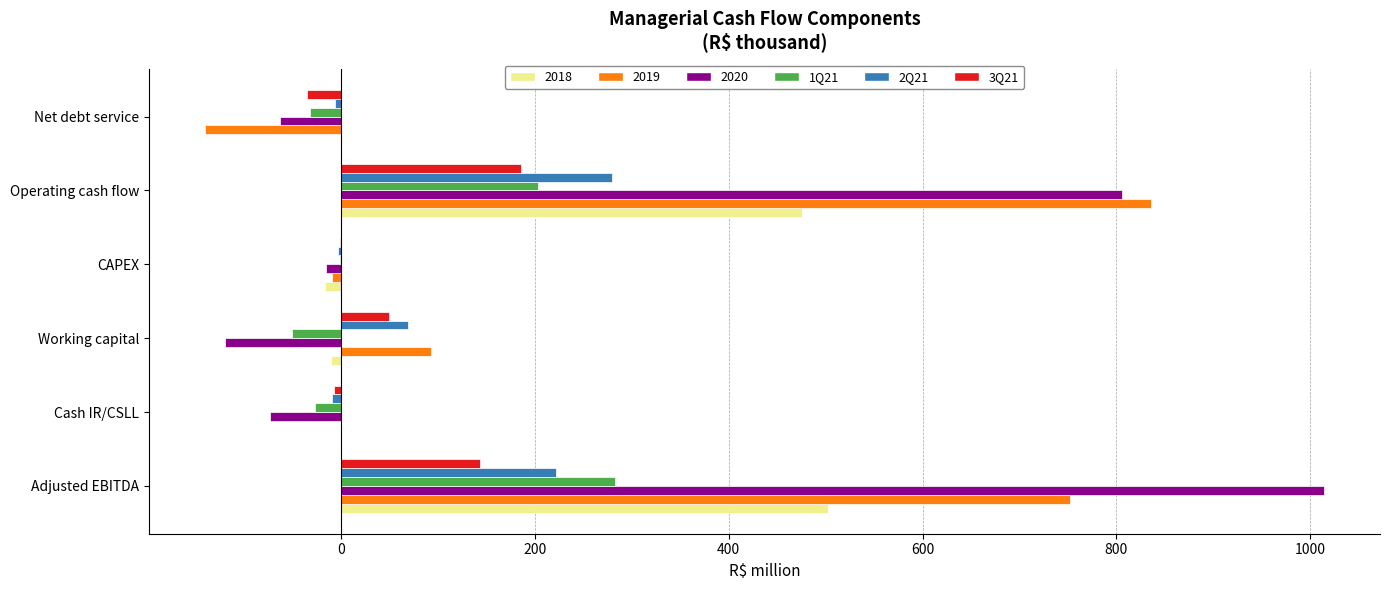

What are all the series names shown in the legend?

2018, 2019, 2020, 1Q21, 2Q21, 3Q21